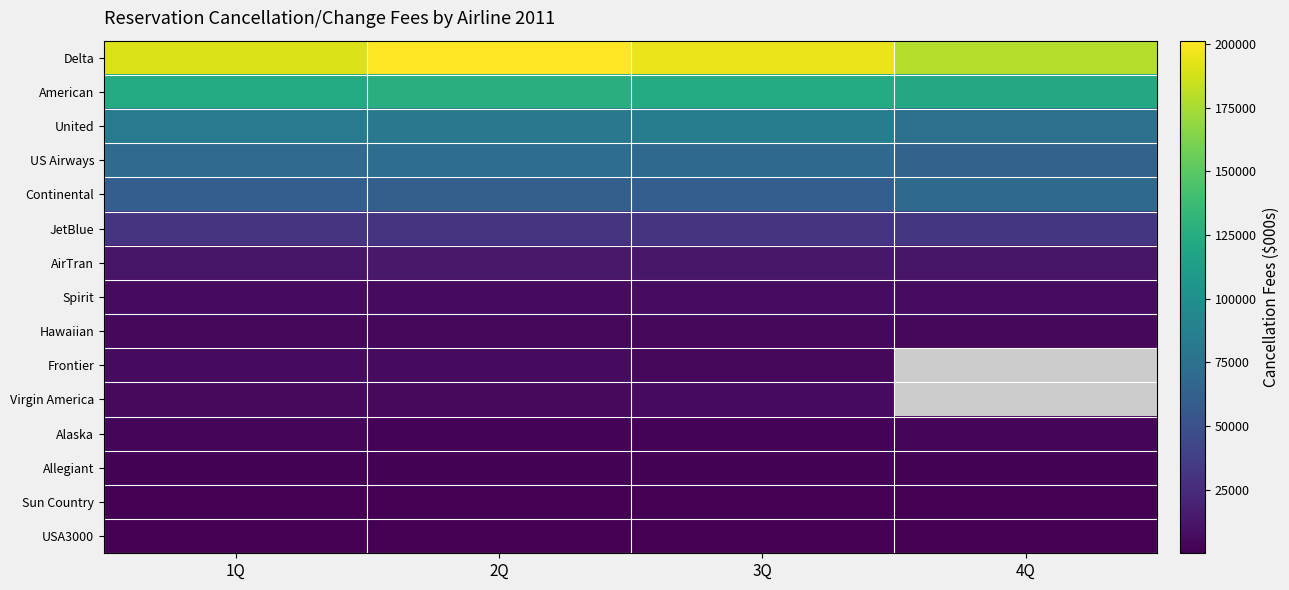

What is the spread (max minus min) of values at 4Q?

178915.0